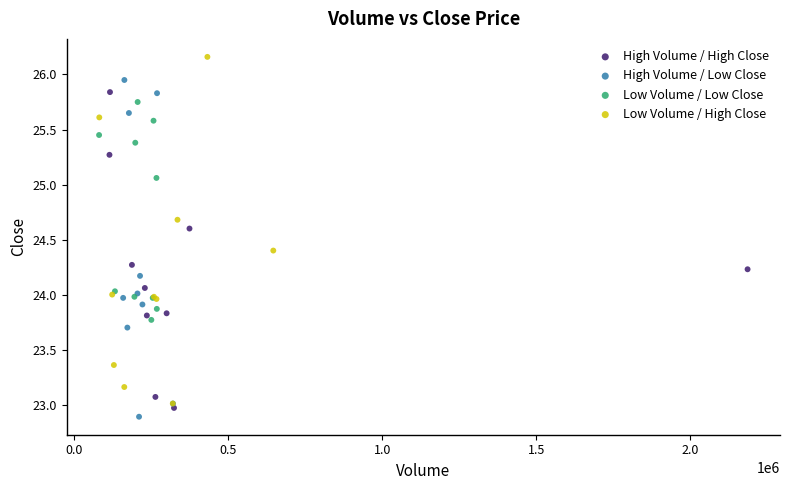

What are all the series names shown in the legend?

High Volume / High Close, High Volume / Low Close, Low Volume / Low Close, Low Volume / High Close